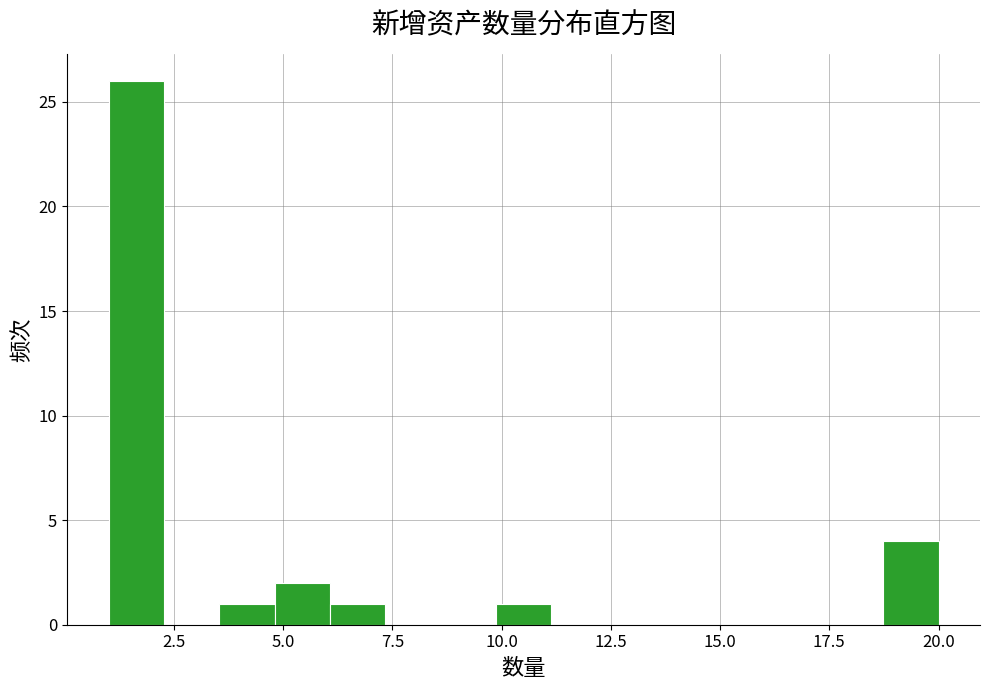

Around what value on the x-axis is the tallest bar? Give the approximate position of its centre, as read against the axis.

1.5